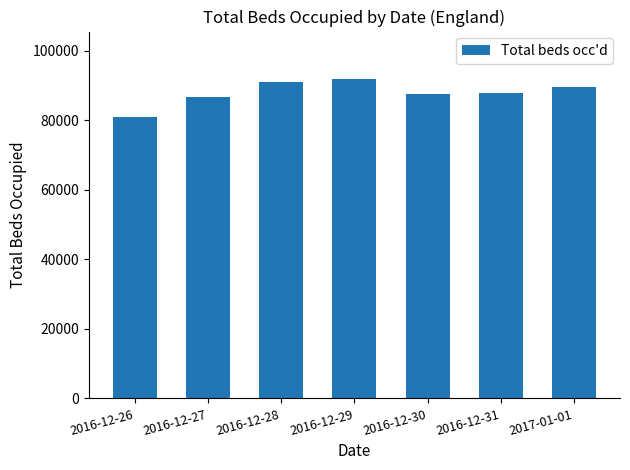

Which category has the lowest value across all series?

2016-12-26